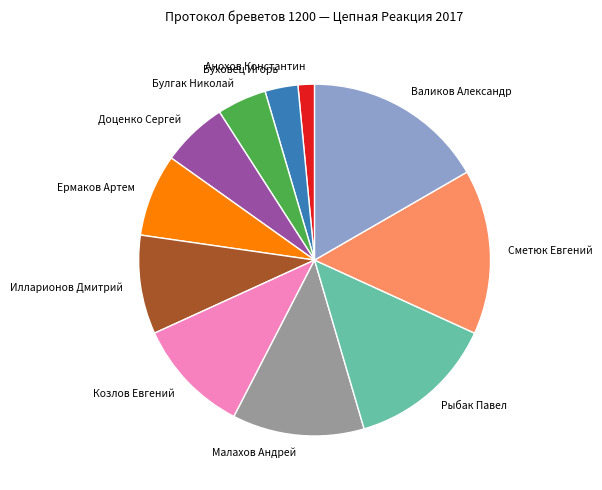

Which category has the smallest portion of the pie?

Анохов Константин